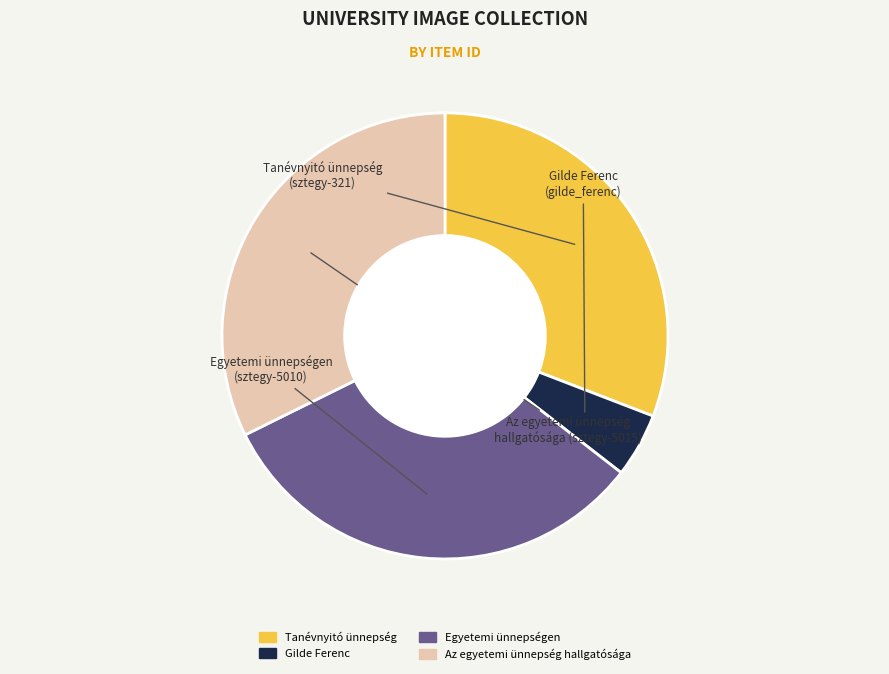

Is there a majority slice in this chart?

No